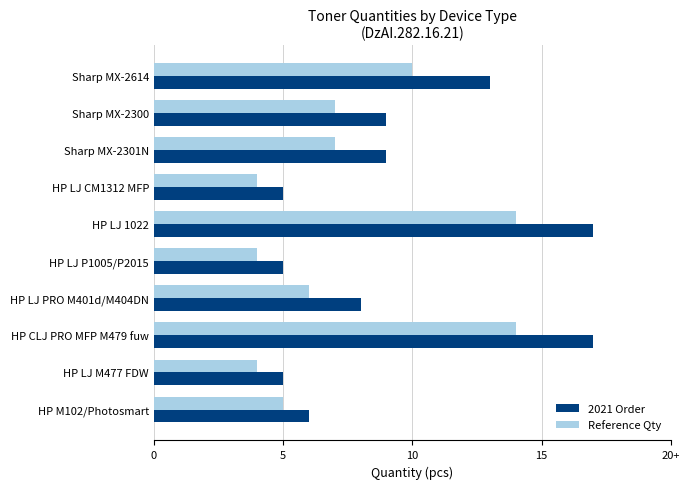

What are all the series names shown in the legend?

2021 Order, Reference Qty